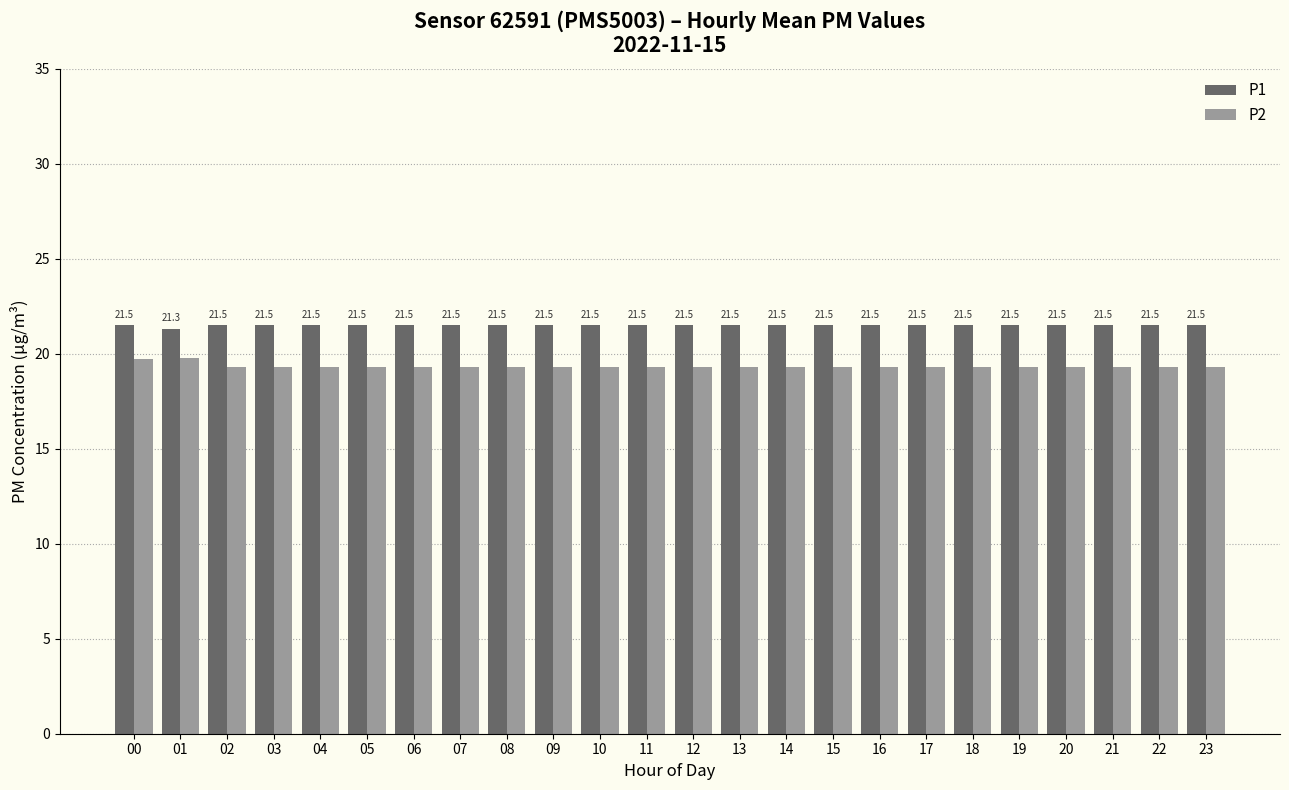

Is the value of P1 at 05 greater than the value of P2 at 11?

Yes